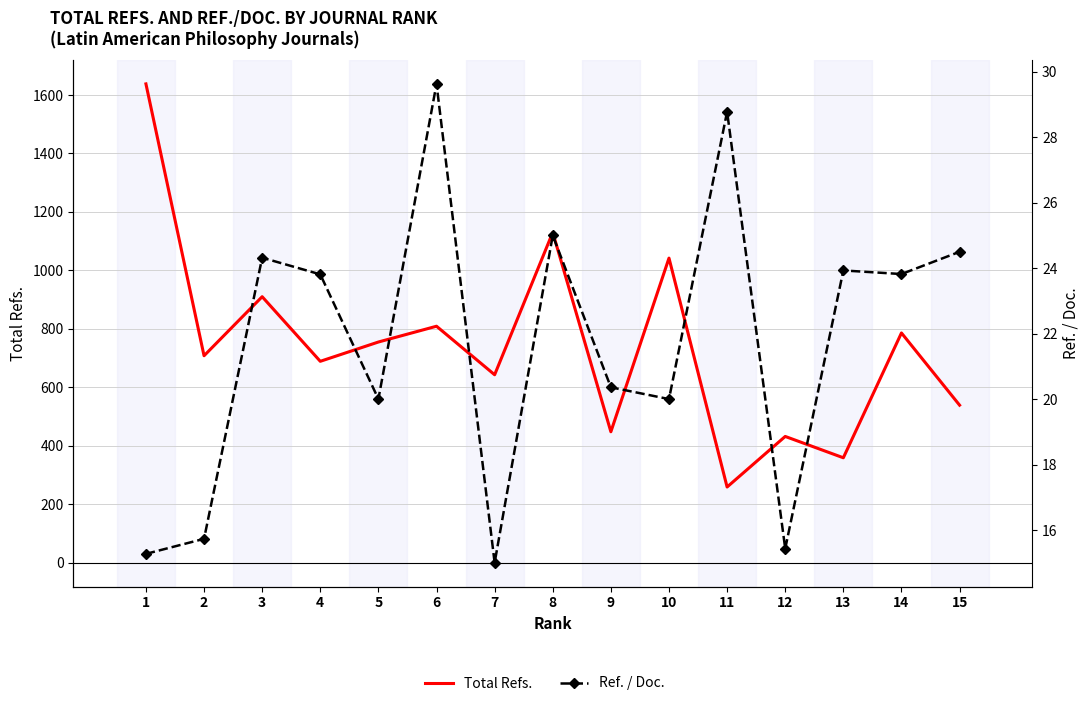

True or false: Total Refs. and Ref. / Doc. cross at least once.

False